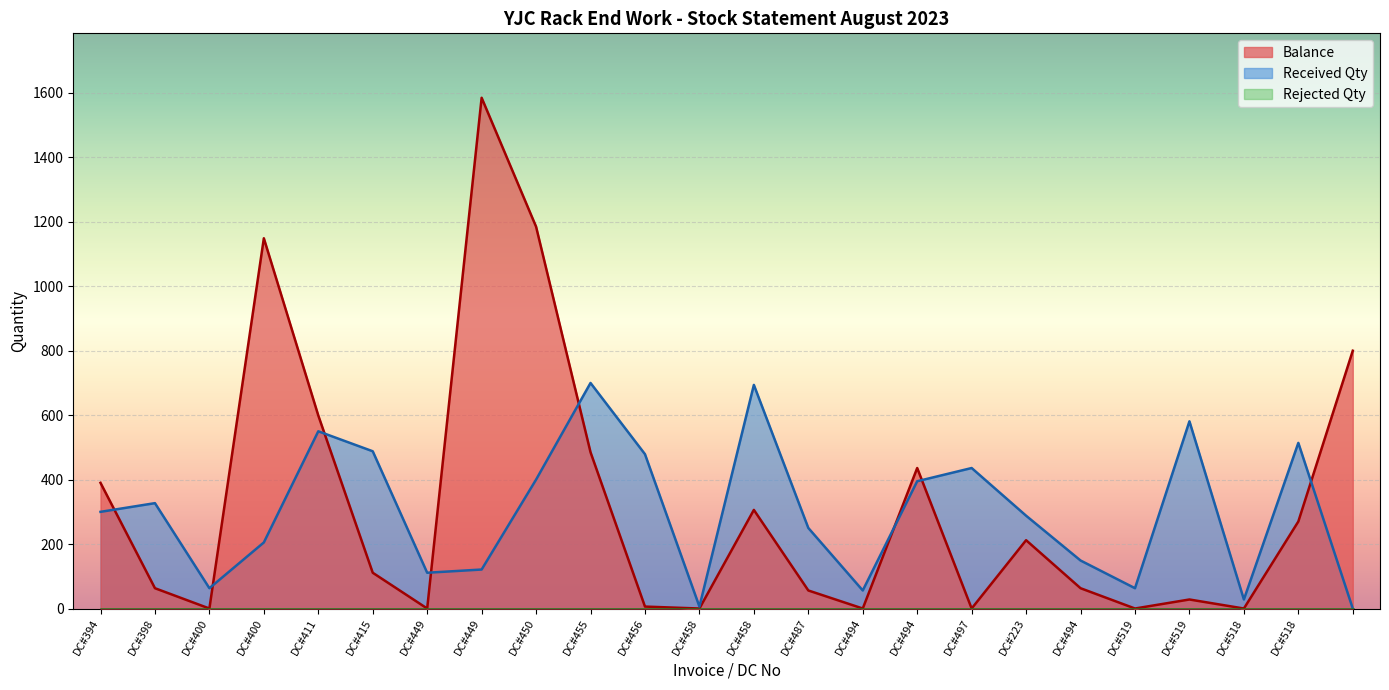

Which category has the highest value in the Balance series?

DC#449